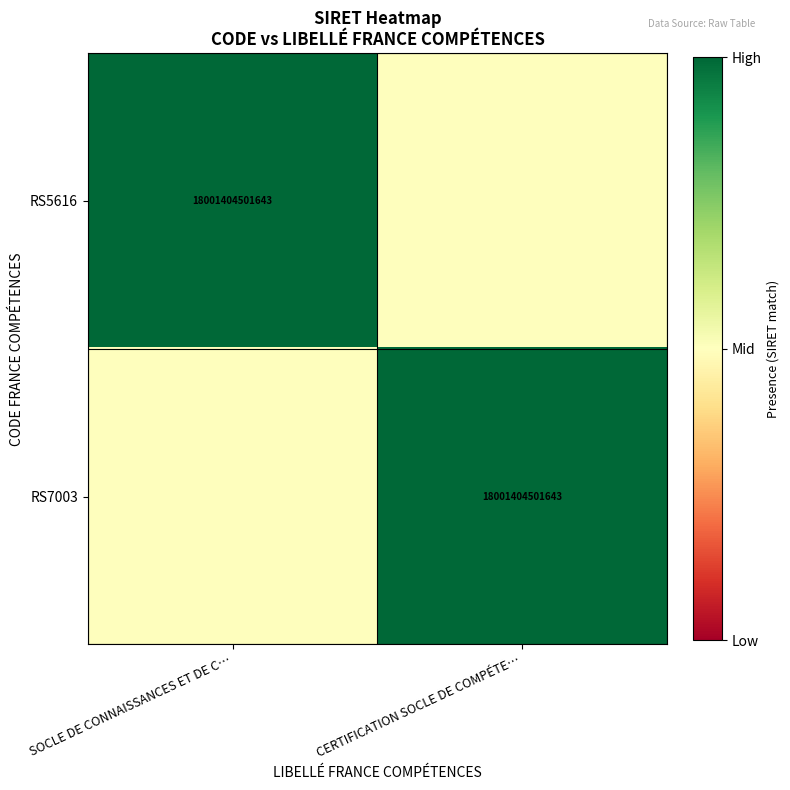

Is it true that RS5616 equals 18001404501643 at SOCLE DE CONNAISSANCES ET DE C…?

True